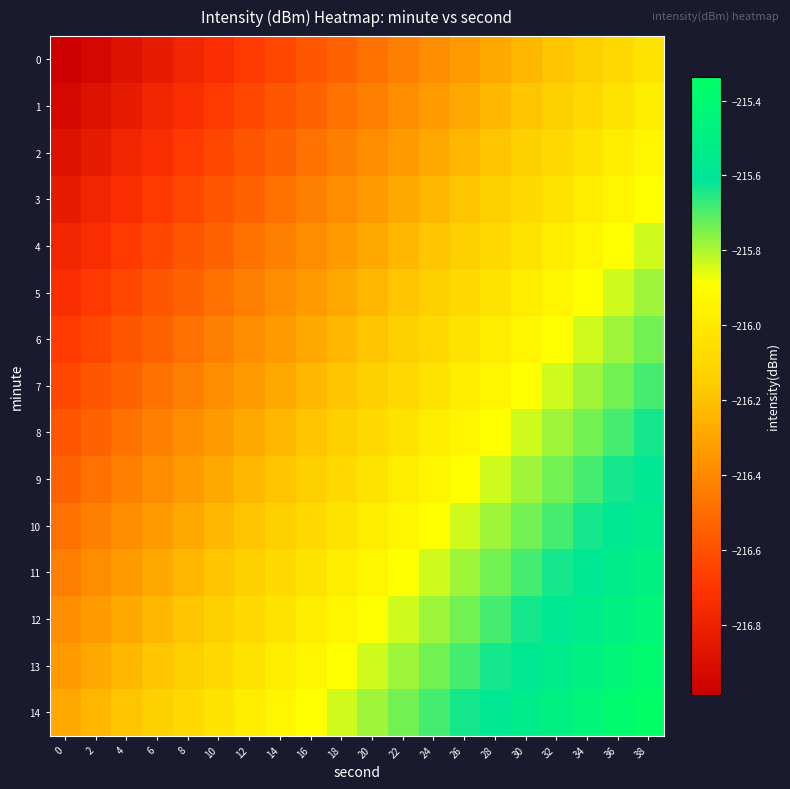

List the series in order of their peak value, lowest first.

0, 1, 2, 3, 4, 5, 6, 7, 8, 9, 10, 11, 12, 13, 14